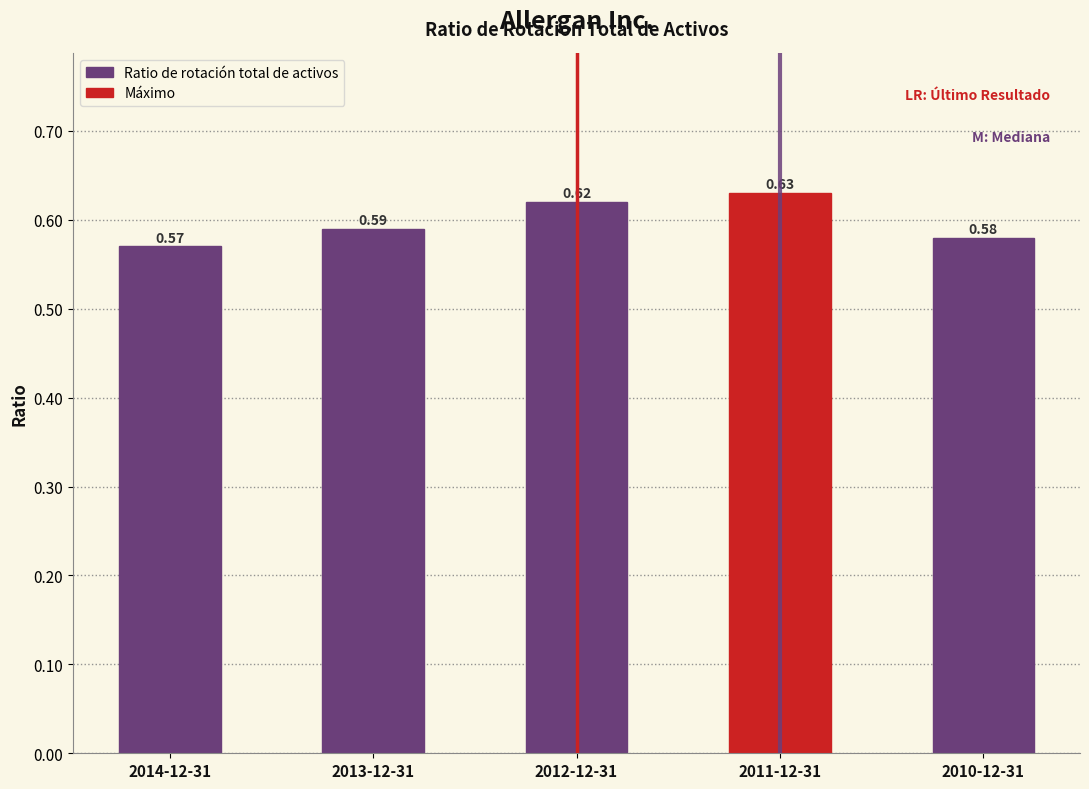

What is the sum of all values?

3.0